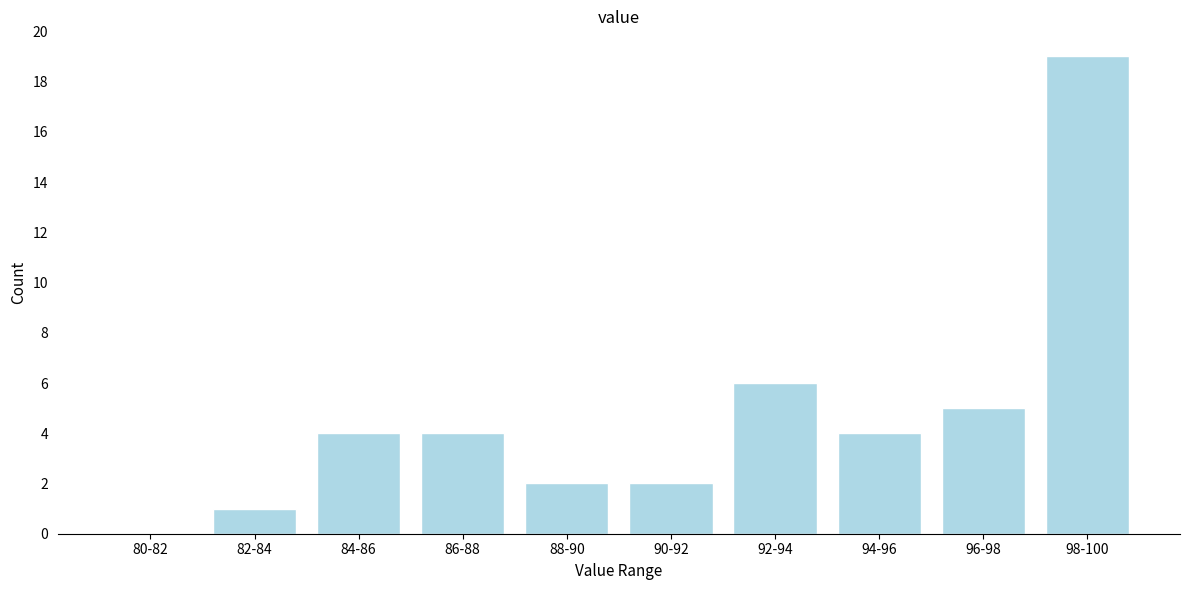

Reading left to right, transcribe all the data shown in this chart.

80-82=0	82-84=1	84-86=4	86-88=4	88-90=2	90-92=2	92-94=6	94-96=4	96-98=5	98-100=19